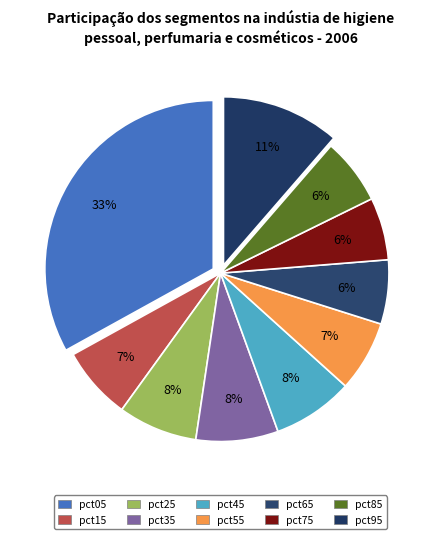

To the nearest percent, what is the average slice percentage?

10%